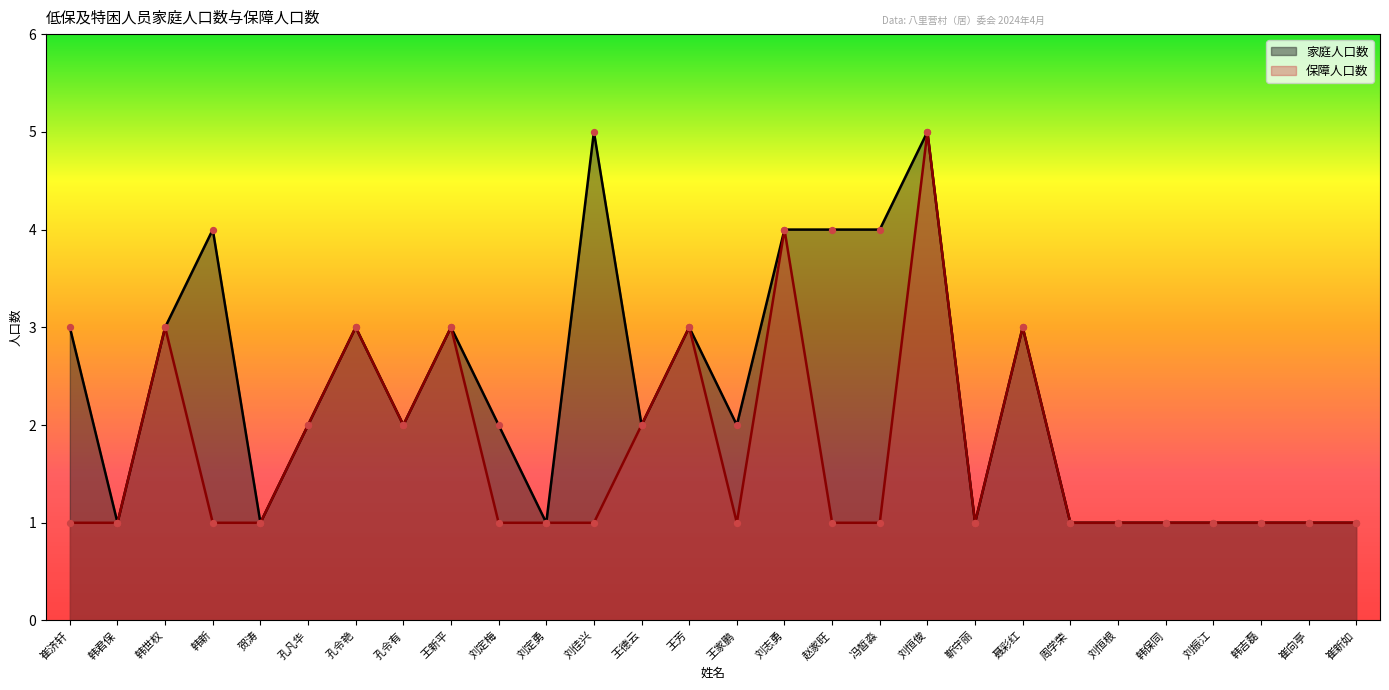

Which series contains the lowest Y value?

家庭人口数